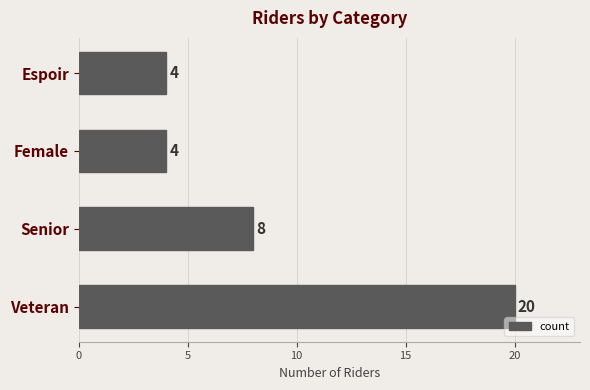

What is the difference between the values at Espoir and Senior?

4